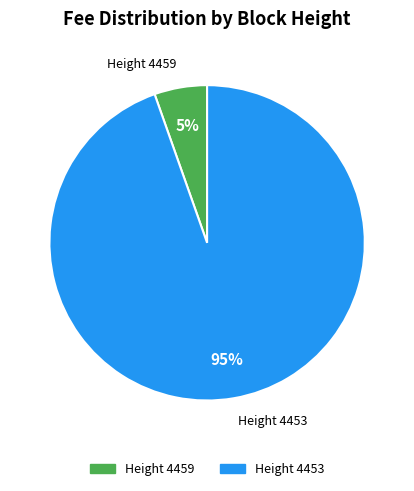

Count the number of slices in the pie.

2